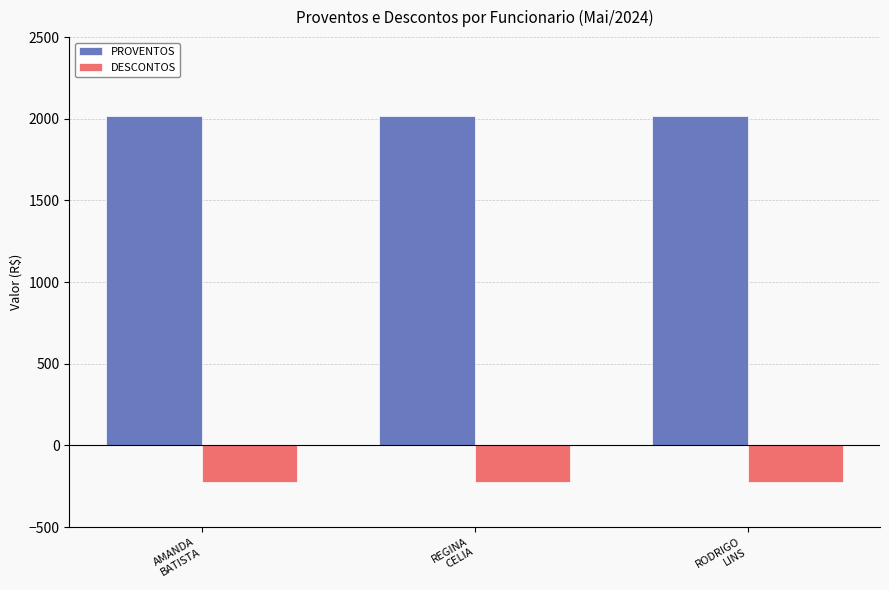

What is the greatest value displayed?

2014.5